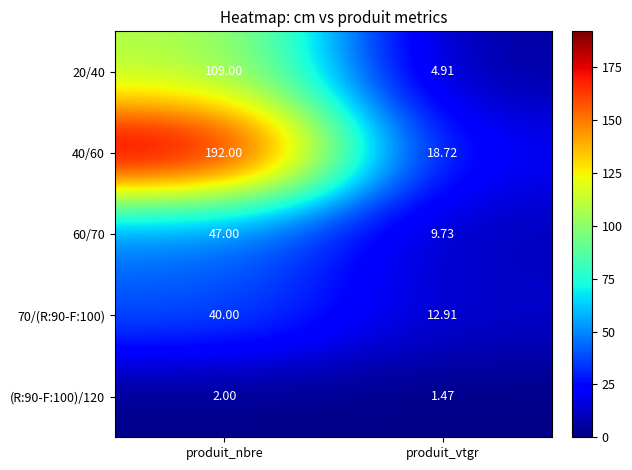

Is the value of 70/(R:90-F:100) at produit_vtgr greater than the value of 60/70 at produit_nbre?

No